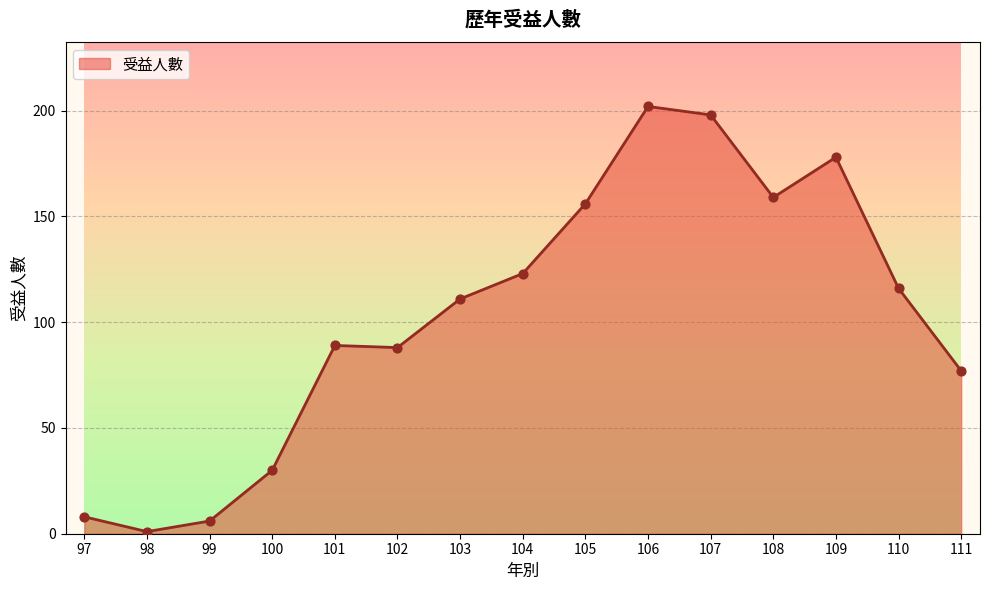

What is the change in value from 110 to 111?

-39